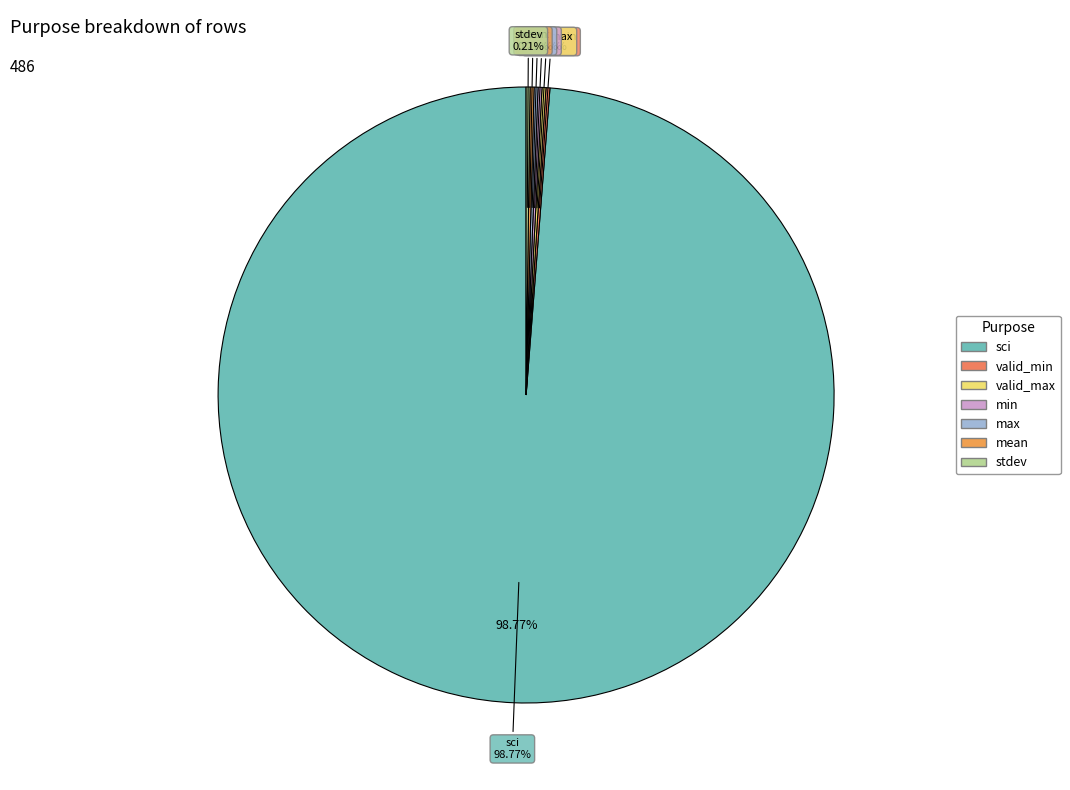

Combined, do stdev and valid_max account for over 50%?

No